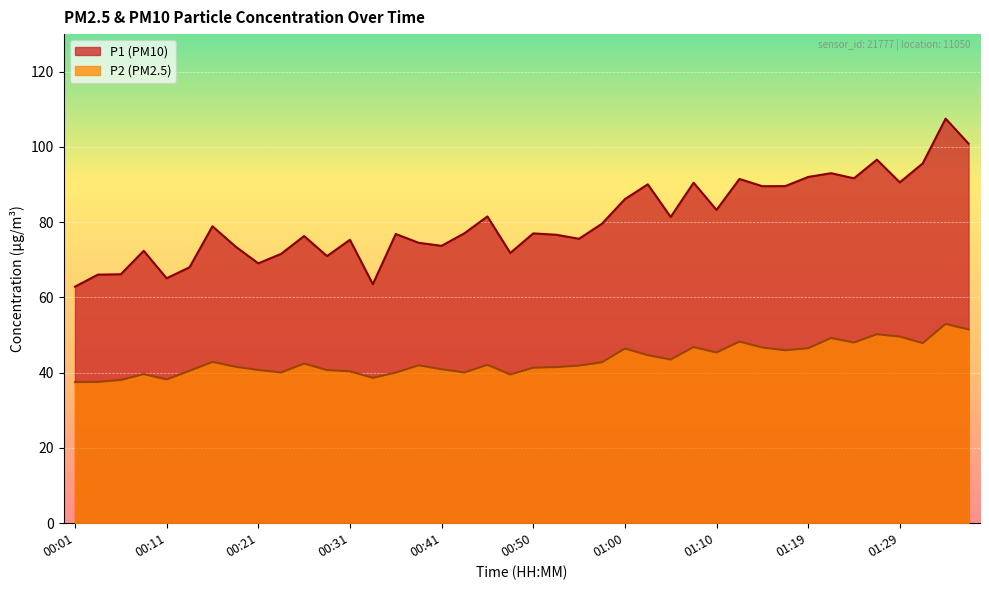

Which category has the lowest value across all series?

00:01